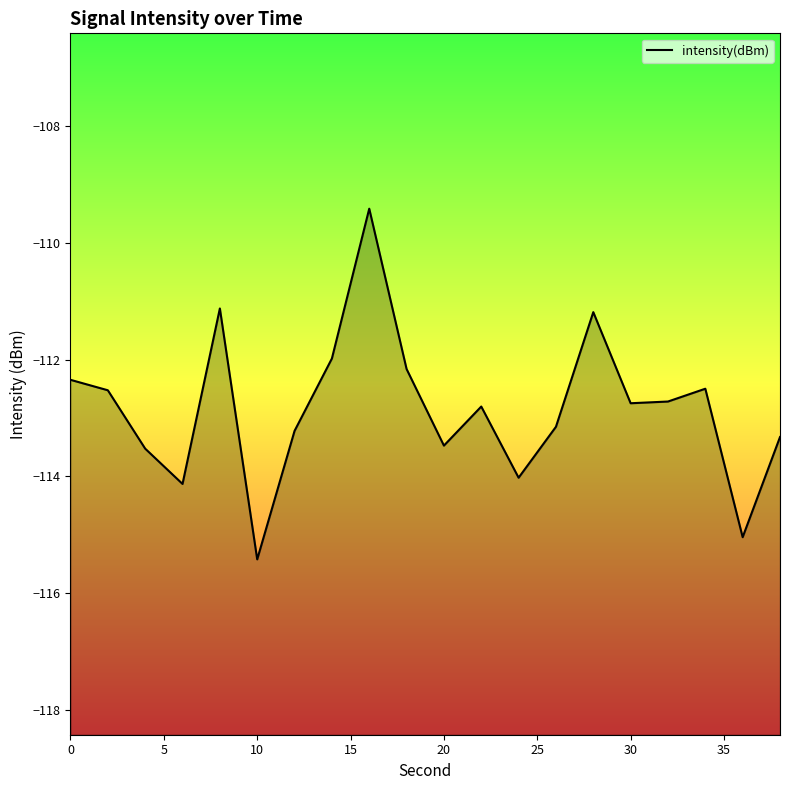

What is the greatest value displayed?

-109.4